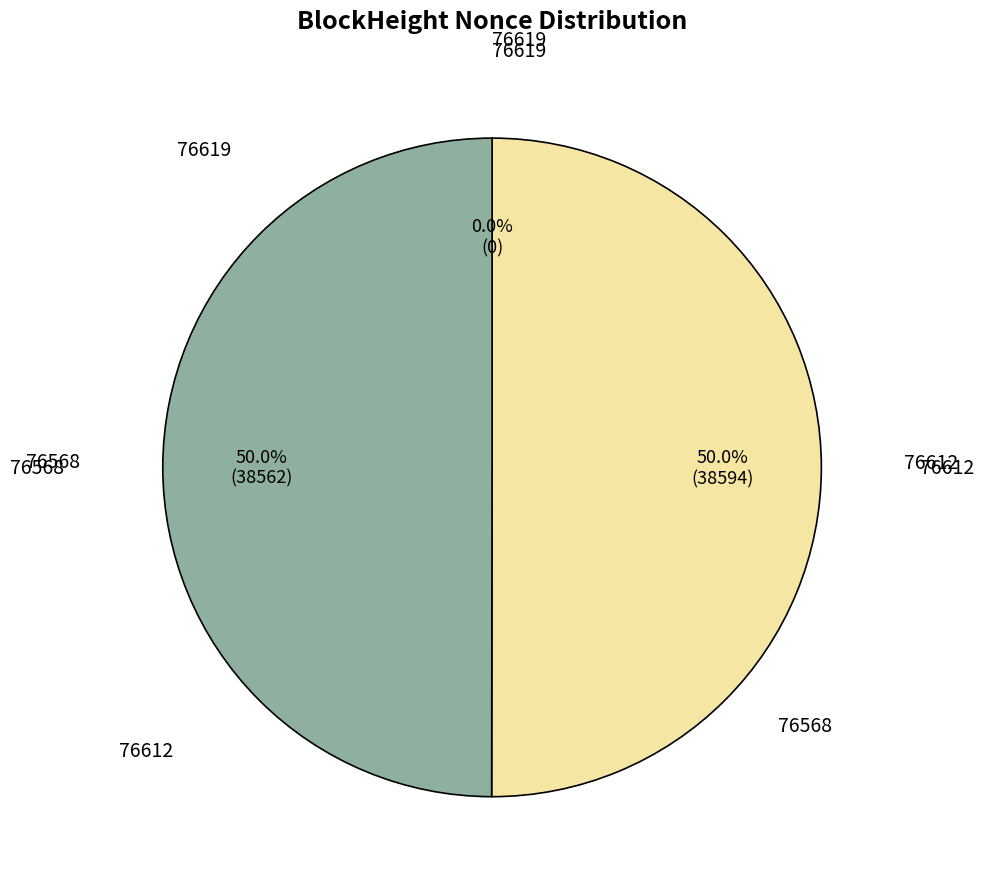

To the nearest percent, what is the average slice percentage?

33%